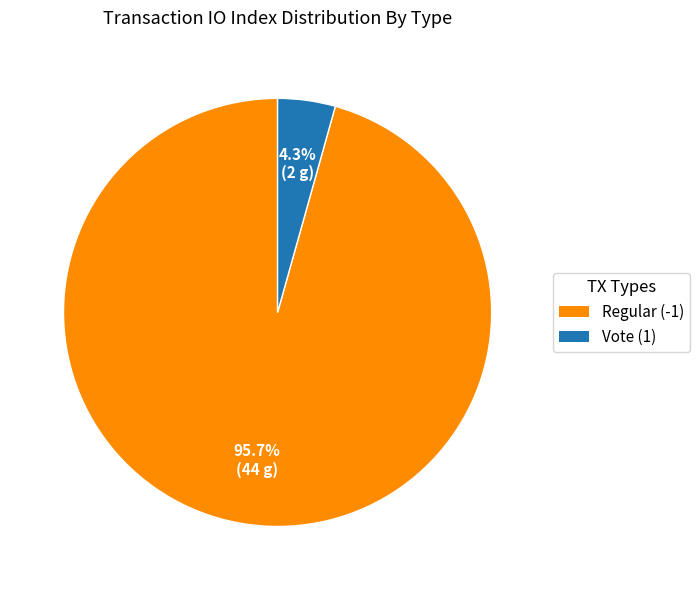

To the nearest percent, what is the difference between the Regular (-1) and Vote (1) slice percentages?

91%